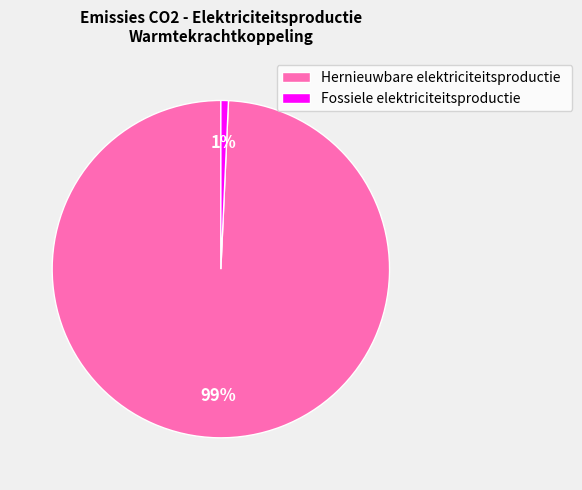

To the nearest percent, what is the average slice percentage?

50%